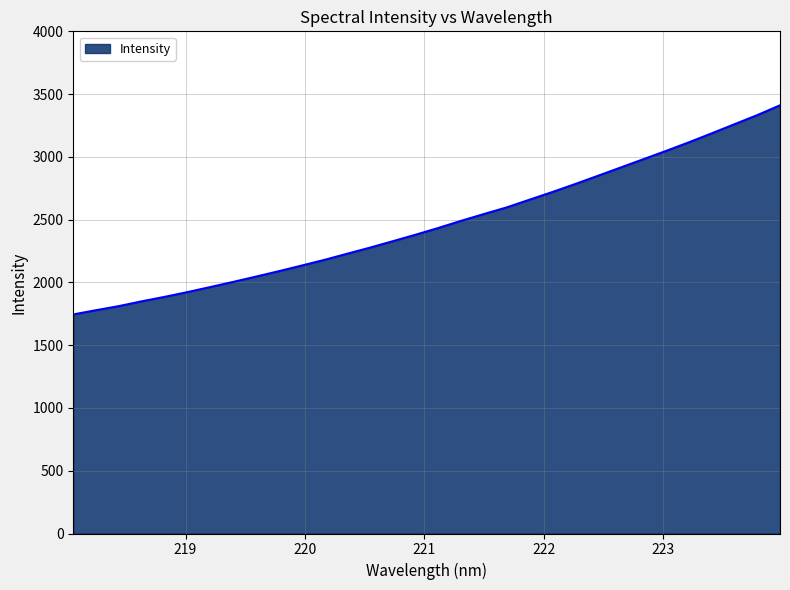

What is the maximum value shown in the chart?

3410.7